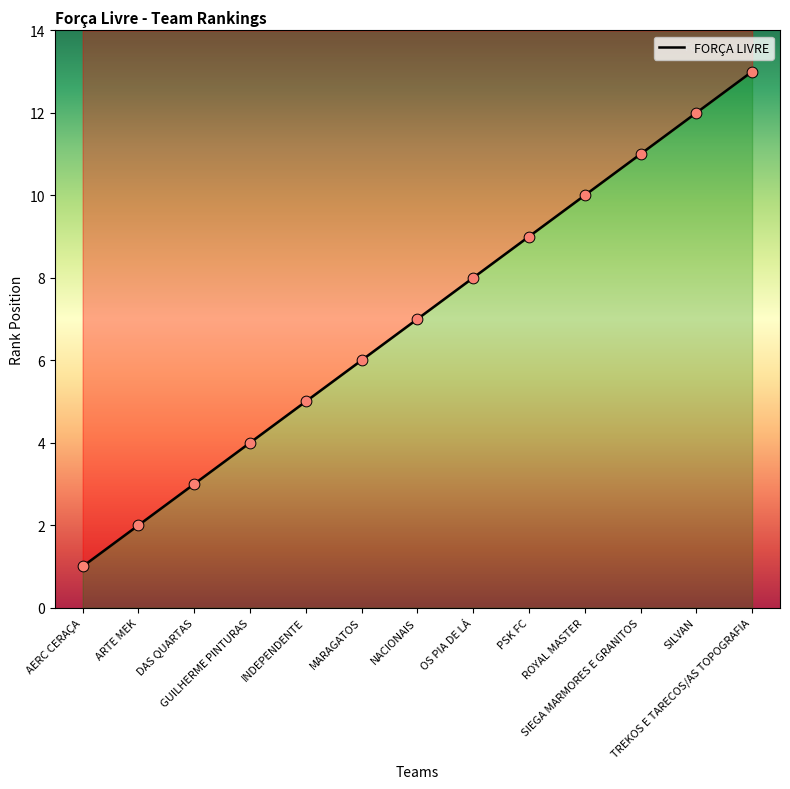

Between GUILHERME PINTURAS and OS PIA DE LÁ, which is larger?

OS PIA DE LÁ